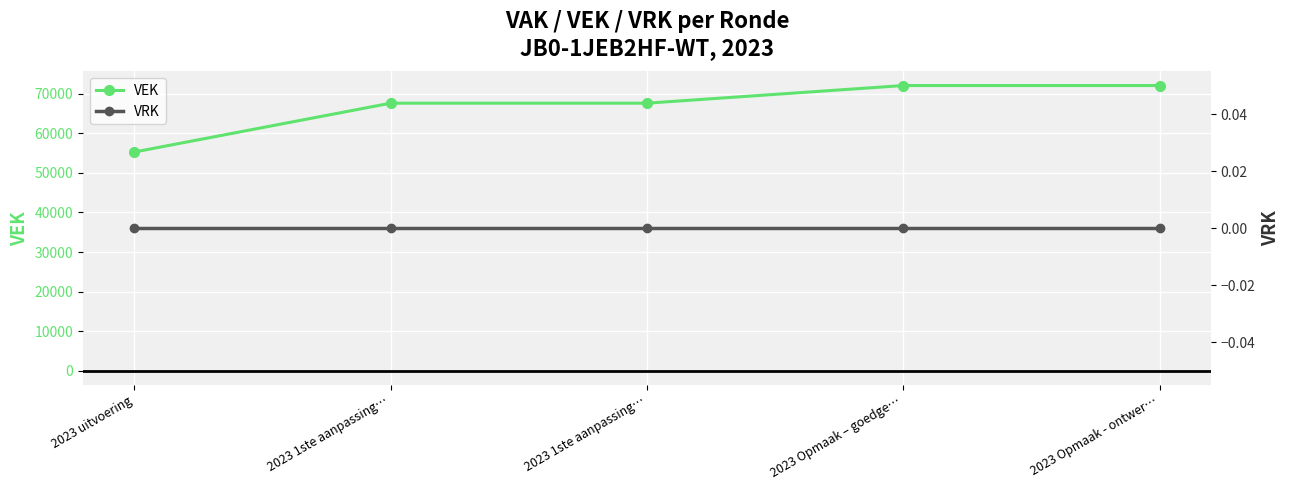

Is it true that VRK equals 0 at 2023 uitvoering?

True